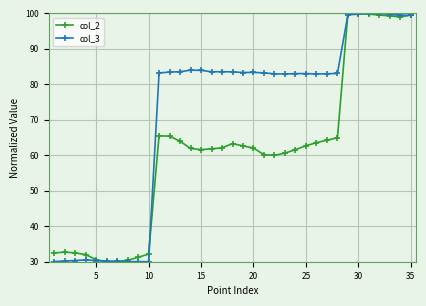

Which series has the largest total across all categories?

col_3